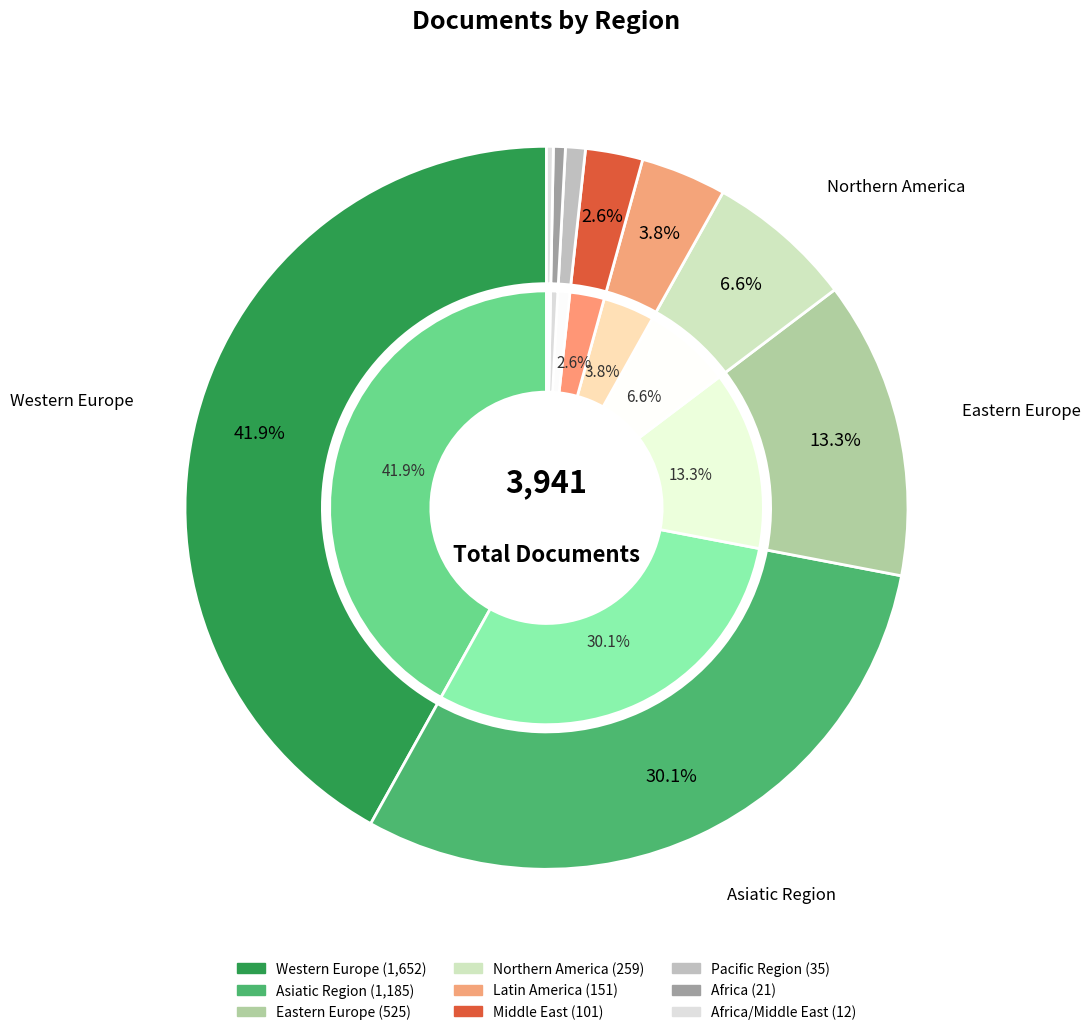

To the nearest percent, what percentage of the pie is Africa?

1%